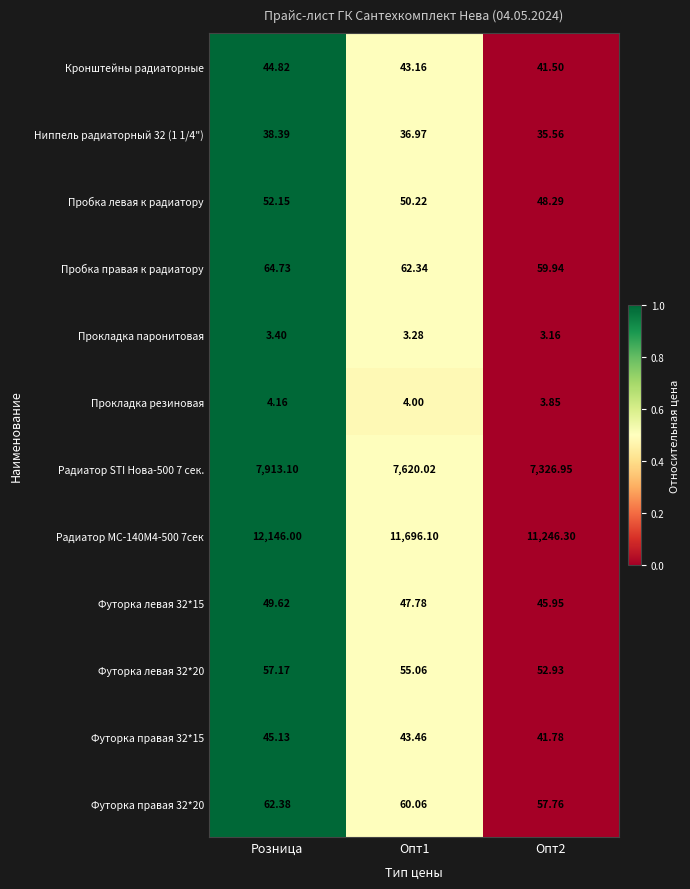

Which series has the widest spread of values?

Радиатор МС-140М4-500 7сек